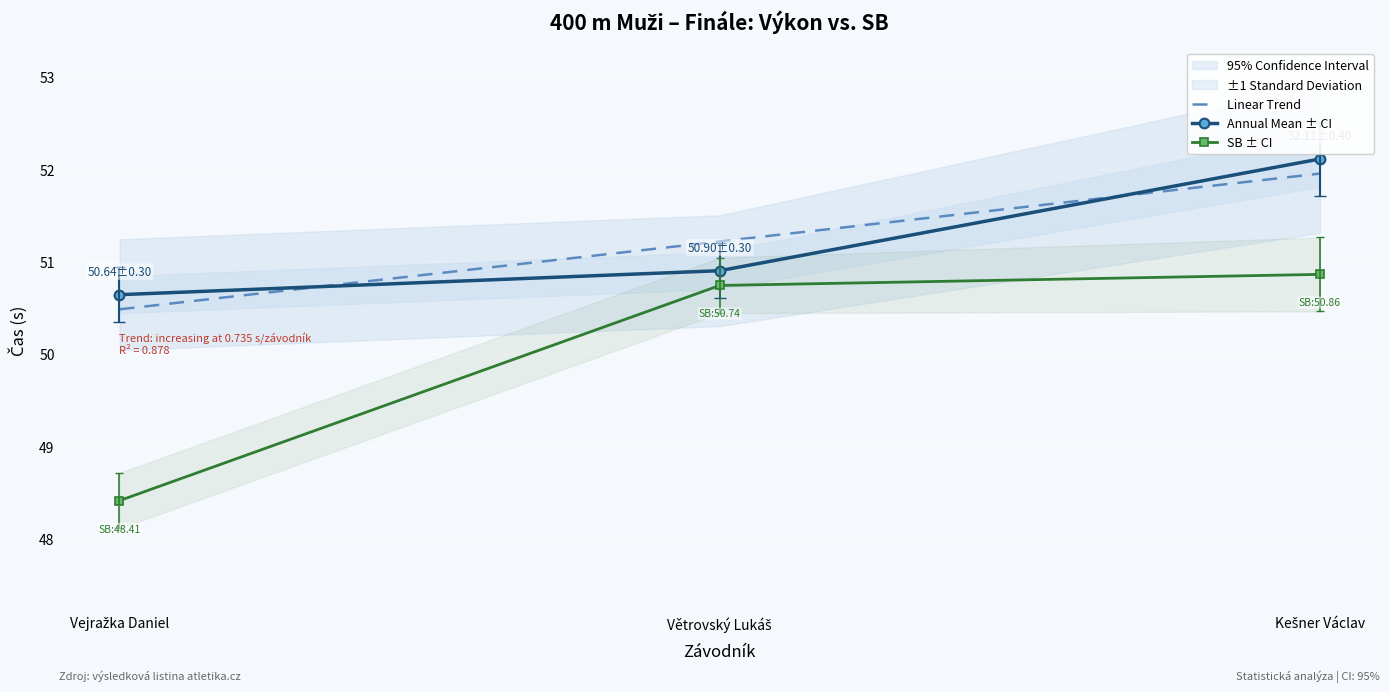

What is the value of the SB ± CI point at the 2nd from the left?

50.7